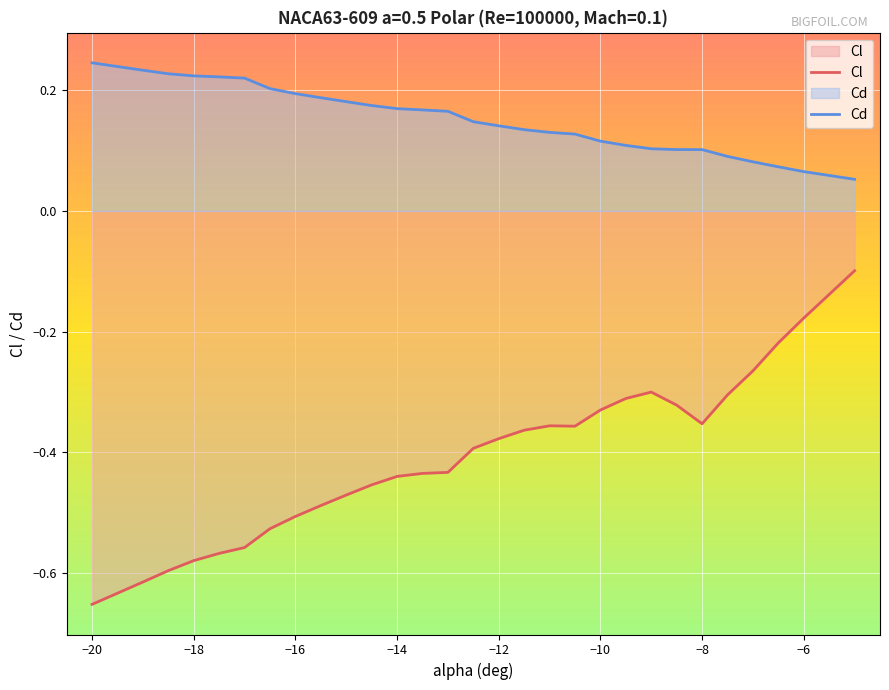

What is the sum of all Cl values?

-12.5